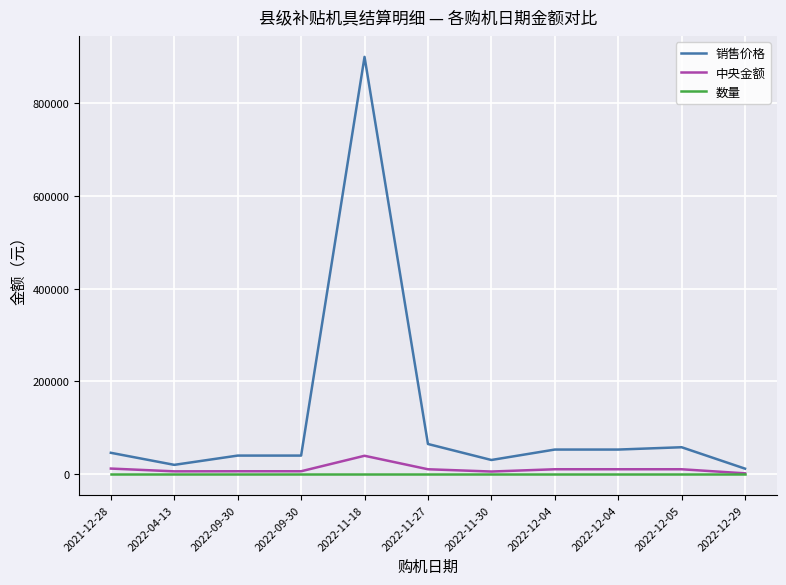

Does the chart have visible grid lines?

Yes